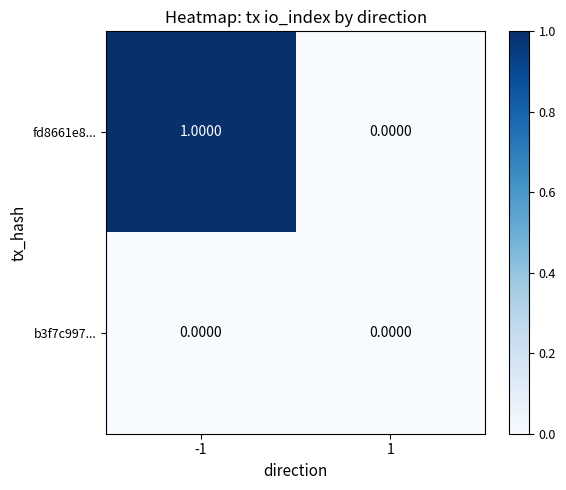

Which series has the largest range (max minus min)?

fd8661e8...